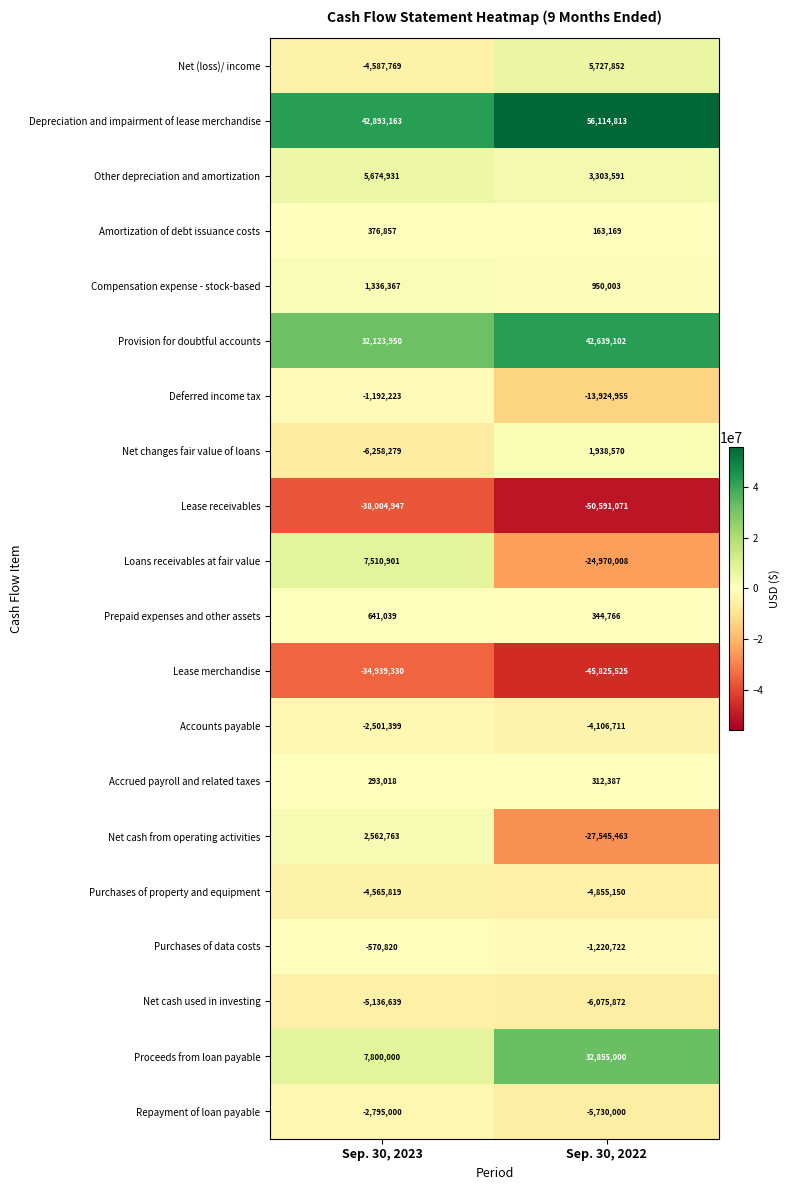

What is the highest value of the Other depreciation and amortization series?

5674931